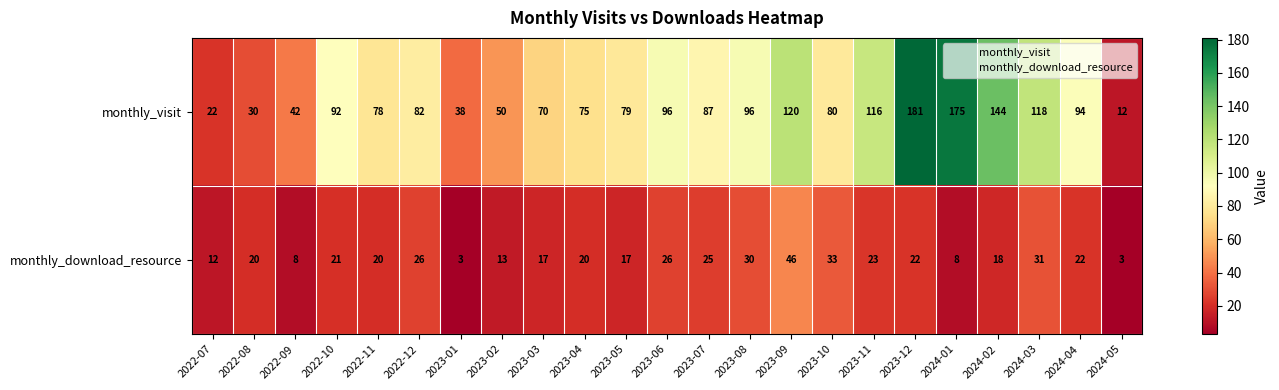

What is the sum of all monthly_download_resource values?

464